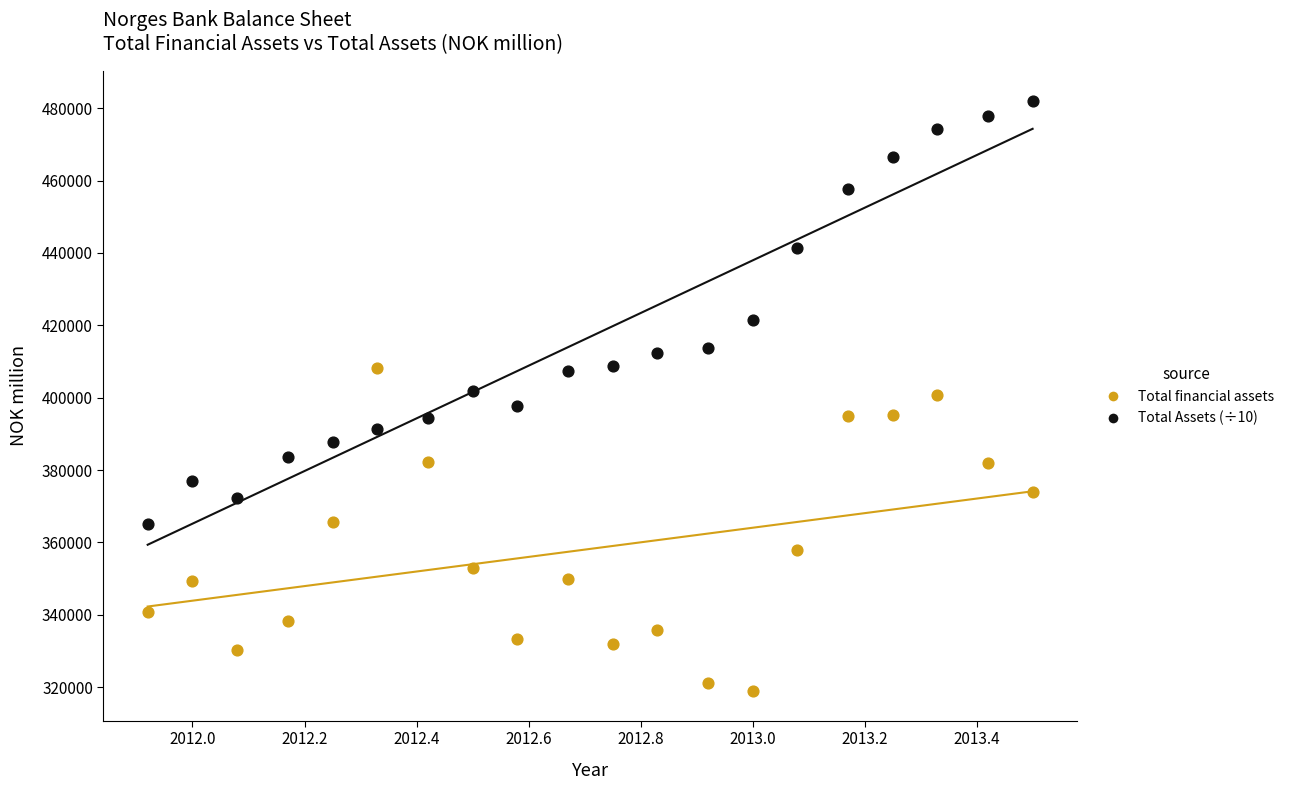

Across all data points, what is the range of X values (max minus min)?

1.6